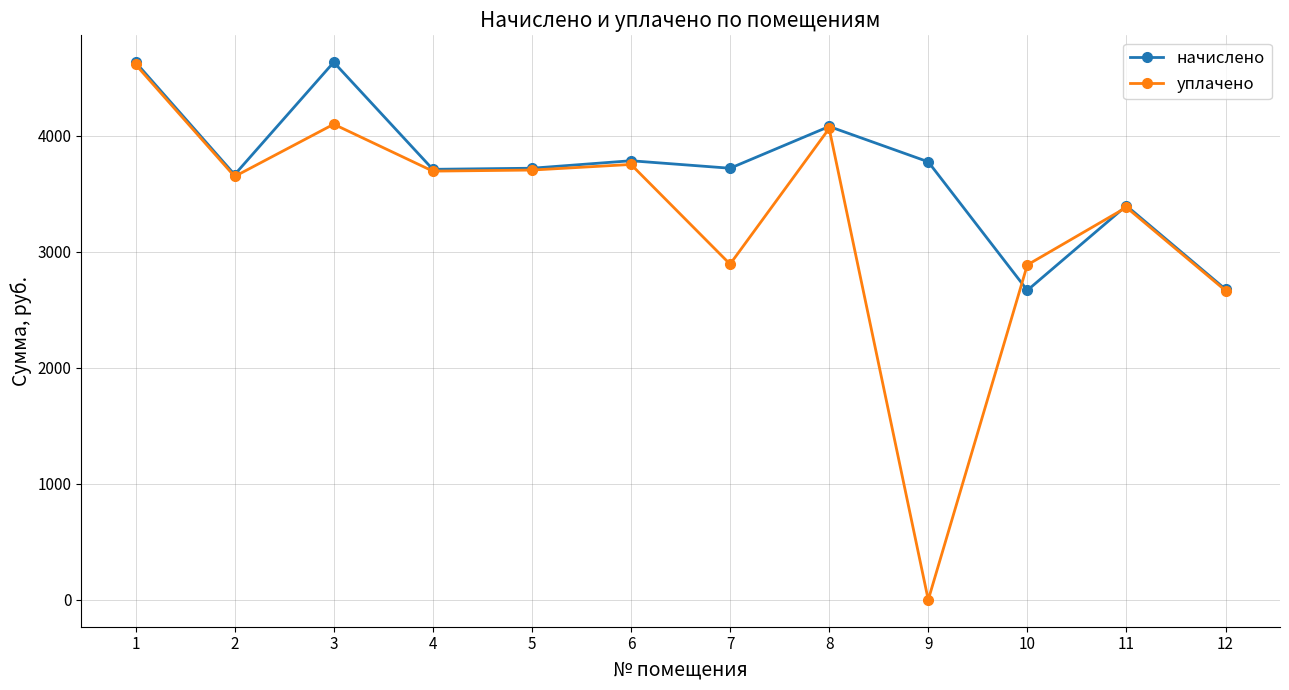

True or false: уплачено has a value of 2887.8 at 10.

True